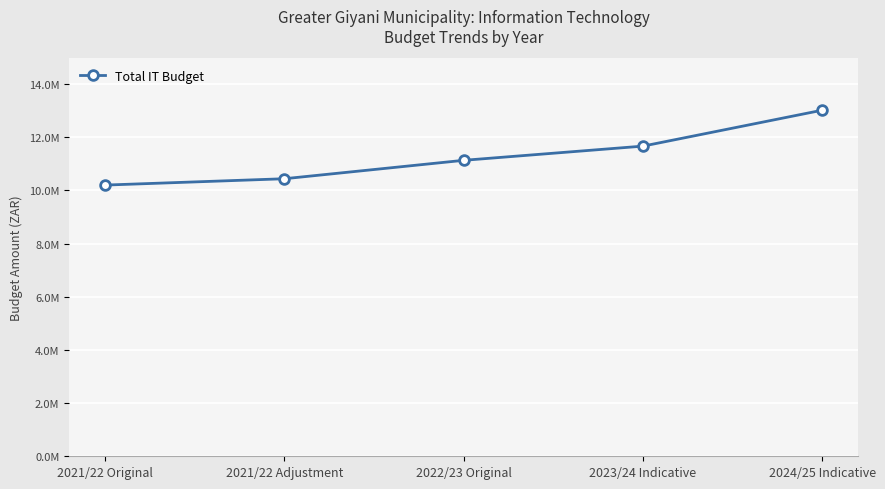

What is the label of the 5th point from the right?

2021/22 Original